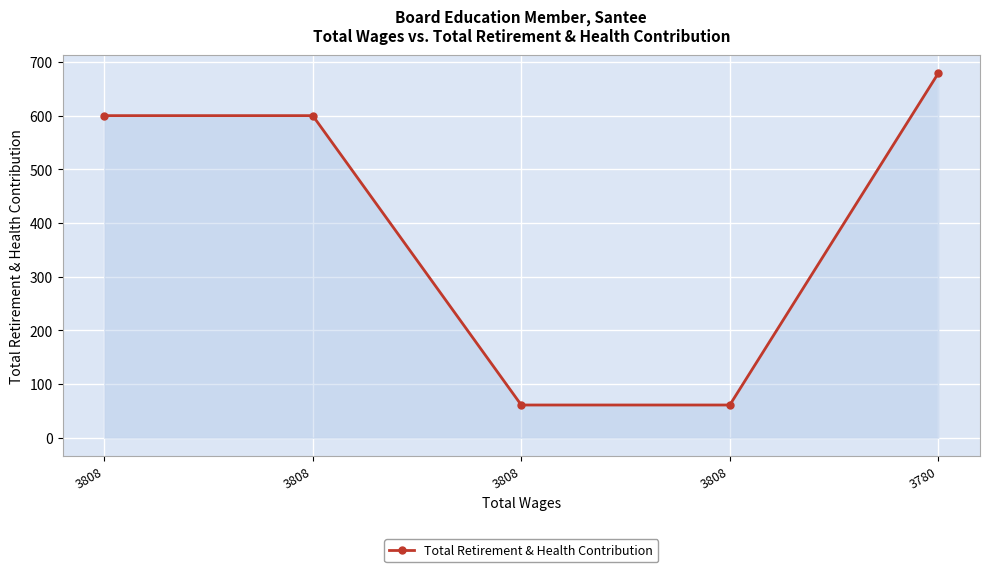

Where is the data nearest to the value 370?

3808